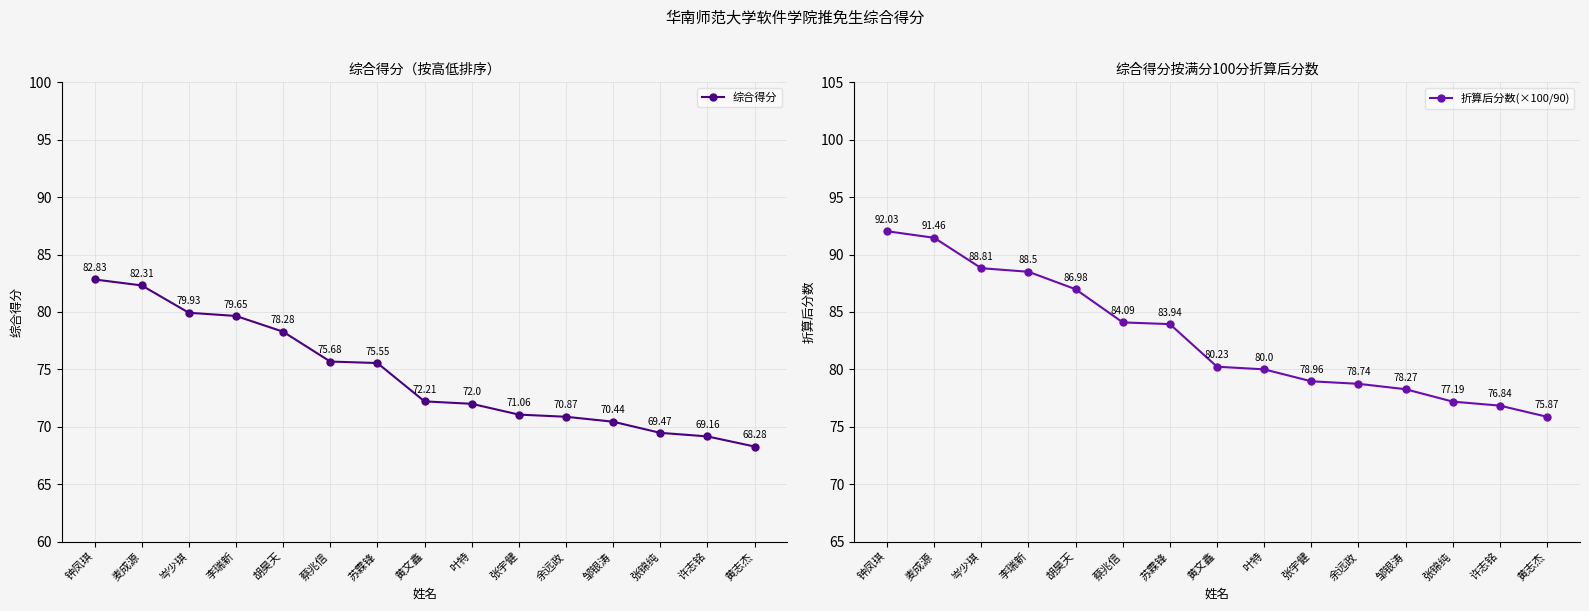

True or false: 折算后分数(×100/90) and 综合得分 cross at least once.

False